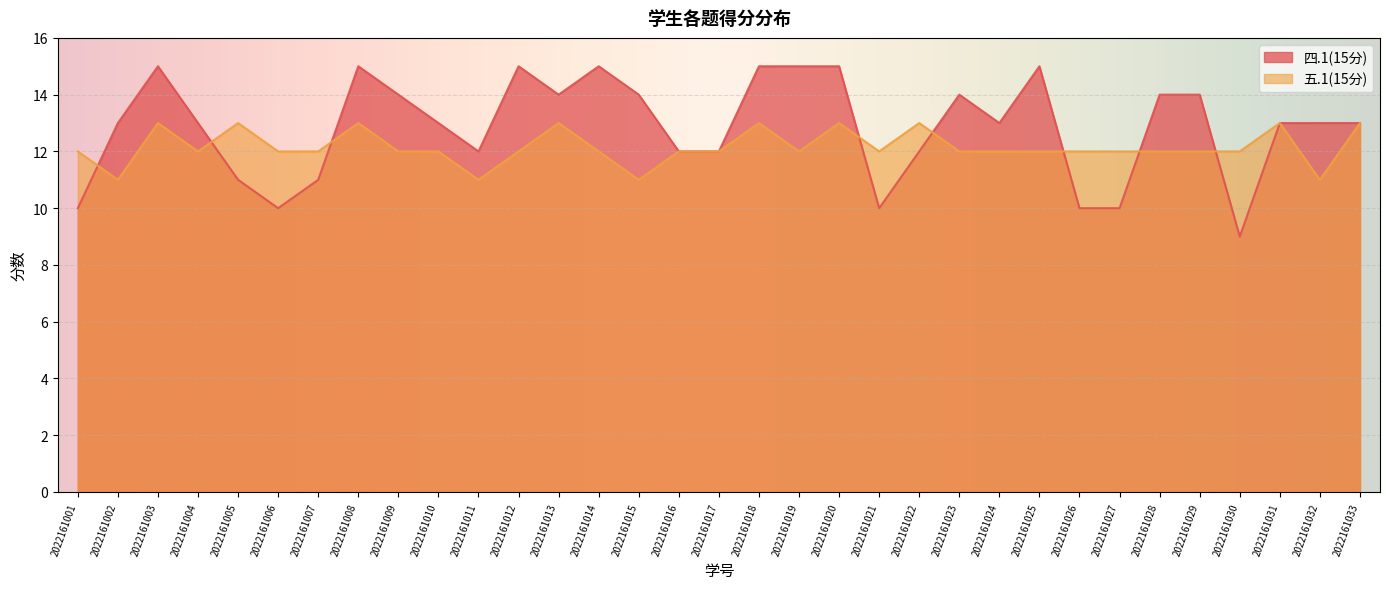

What is the difference between the second highest and minimum values in the 五.1(15分) series?

2